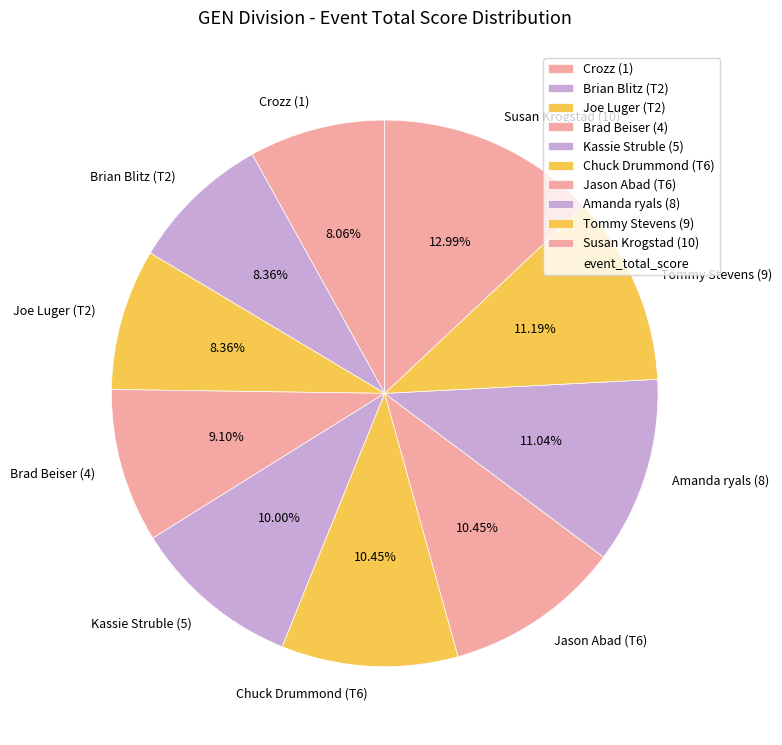

Does Amanda ryals (8) represent more than half of the total?

No